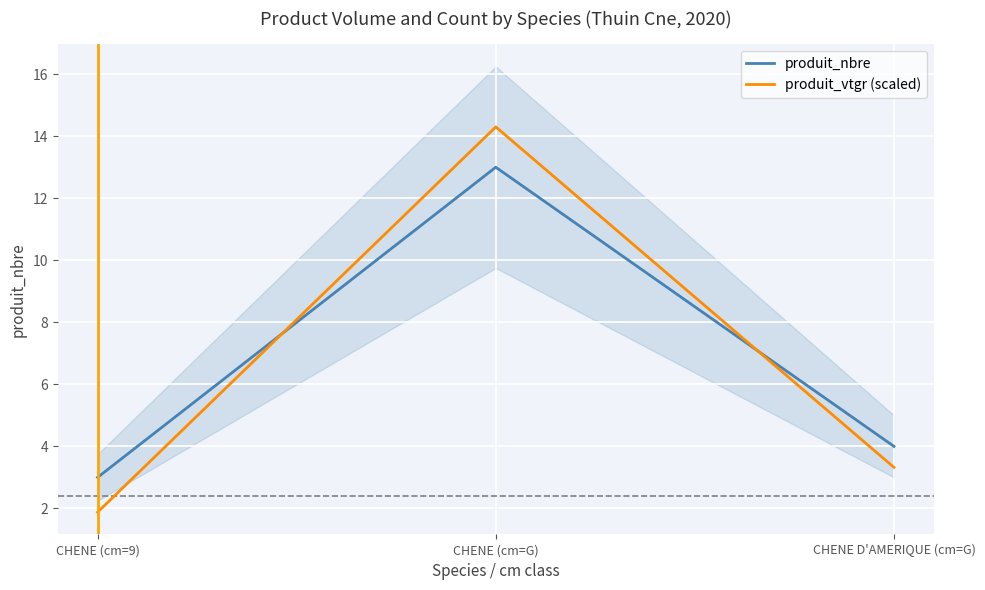

What is the minimum value for produit_vtgr (scaled)?

1.9